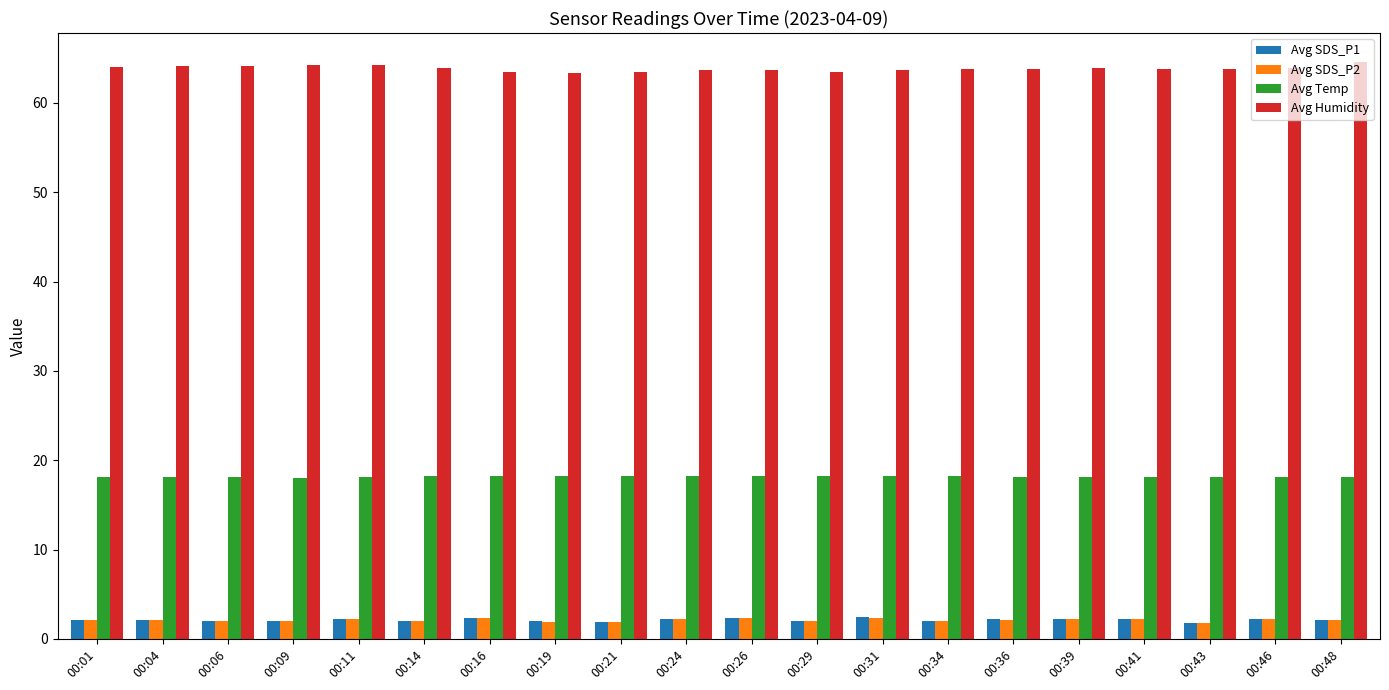

What is the difference between the second highest and second lowest values in the Avg Humidity series?

0.7